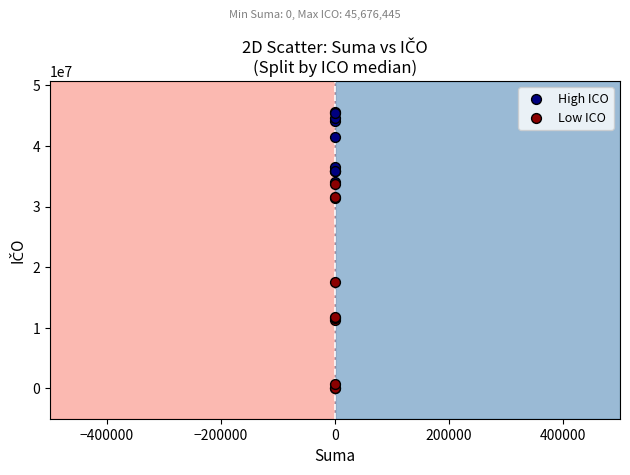

Which series has the widest spread of Y values?

Low ICO